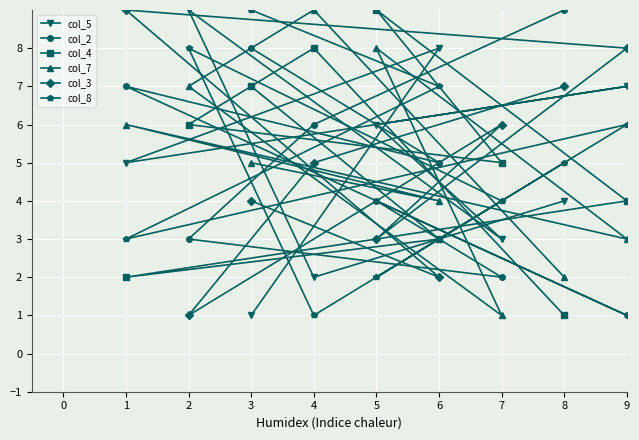

True or false: col_2 has a value of 7 at 1.

True